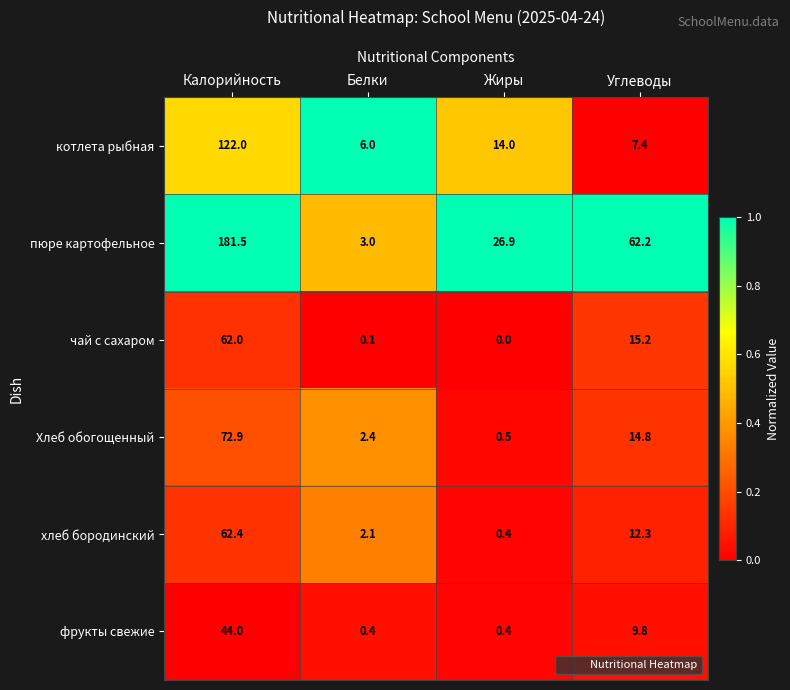

At how many categories does at least one series exceed 0?

4